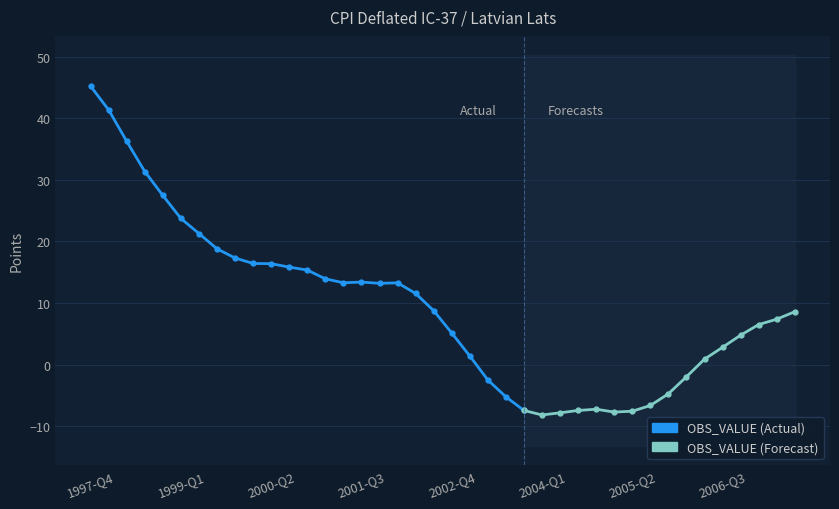

The chart shows a value of 27.5 at 1998-Q4. True or false?

True